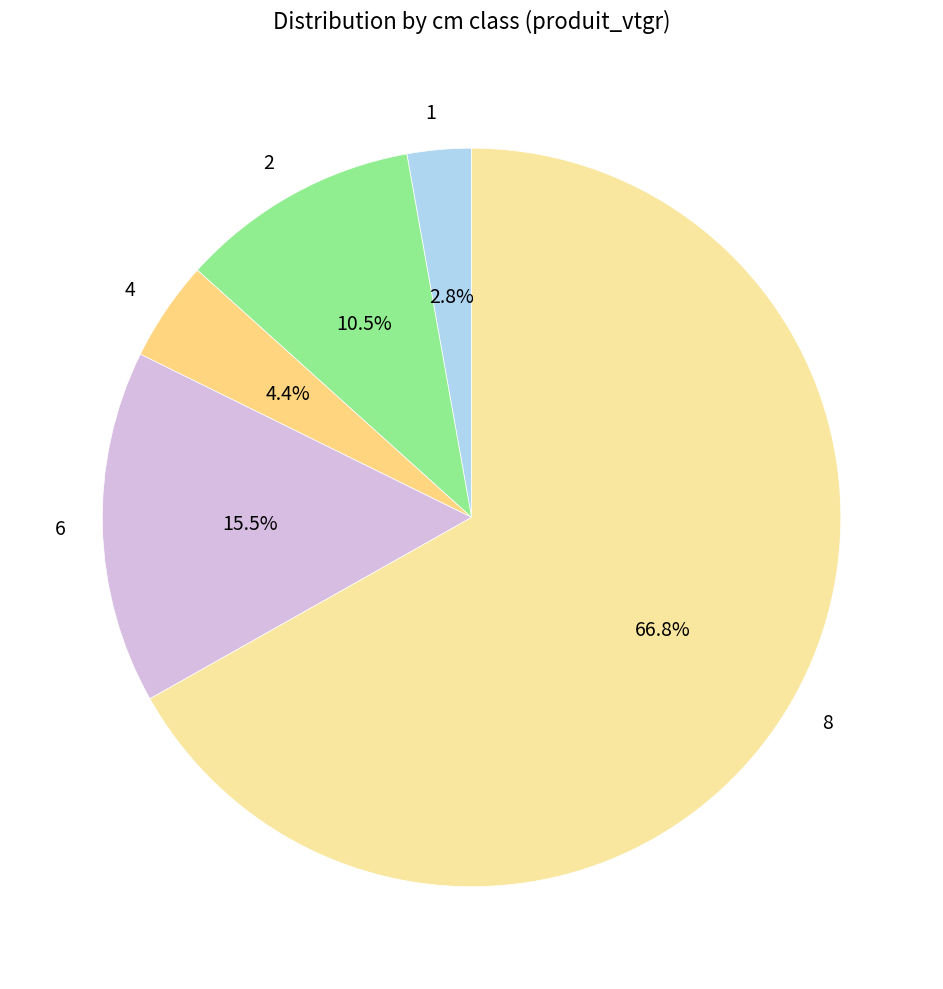

What is the largest slice in the pie chart?

8